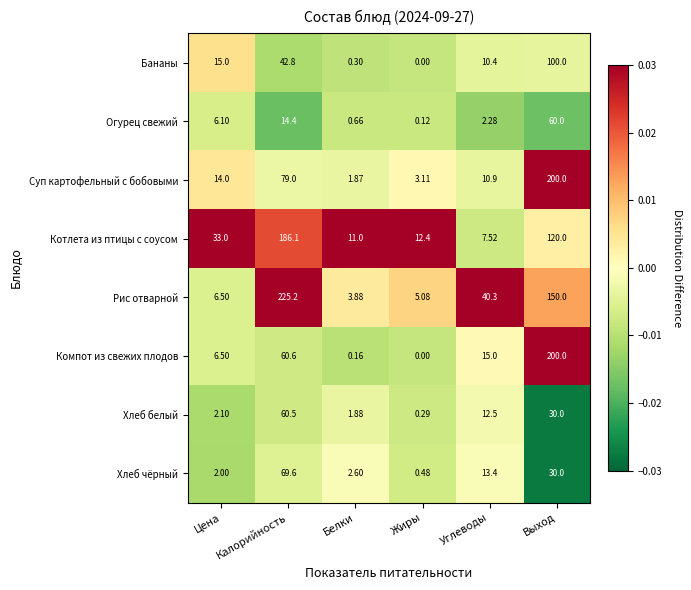

Which series has the largest range (max minus min)?

Рис отварной